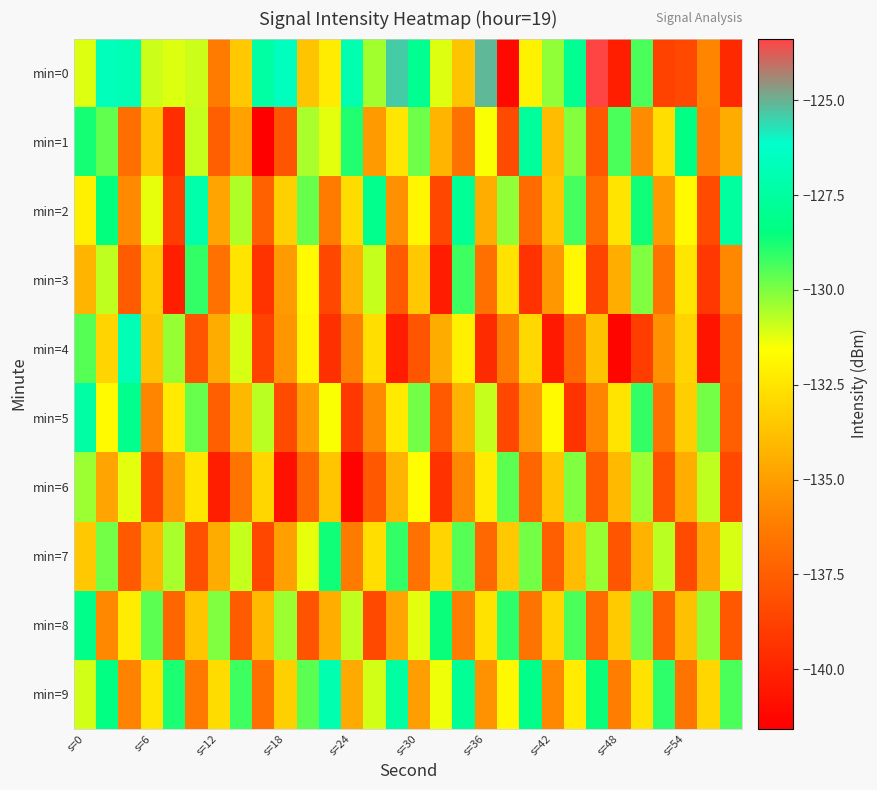

Rank the series by their maximum value, from lowest to highest.

min=6, min=3, min=7, min=8, min=1, min=5, min=2, min=9, min=4, min=0